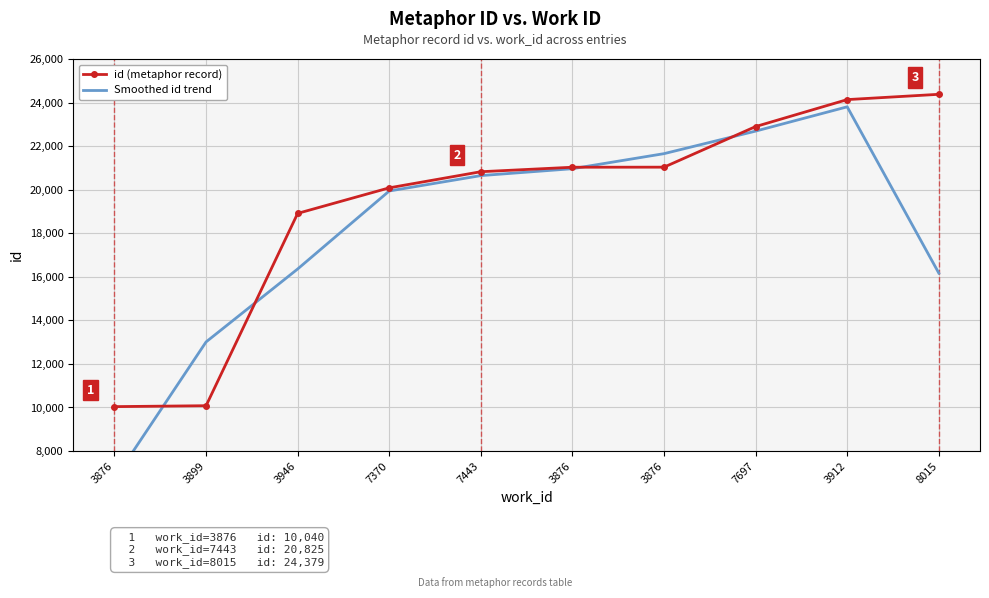

Is the value of Smoothed id trend at 7370 greater than the value of id (metaphor record) at 7370?

No